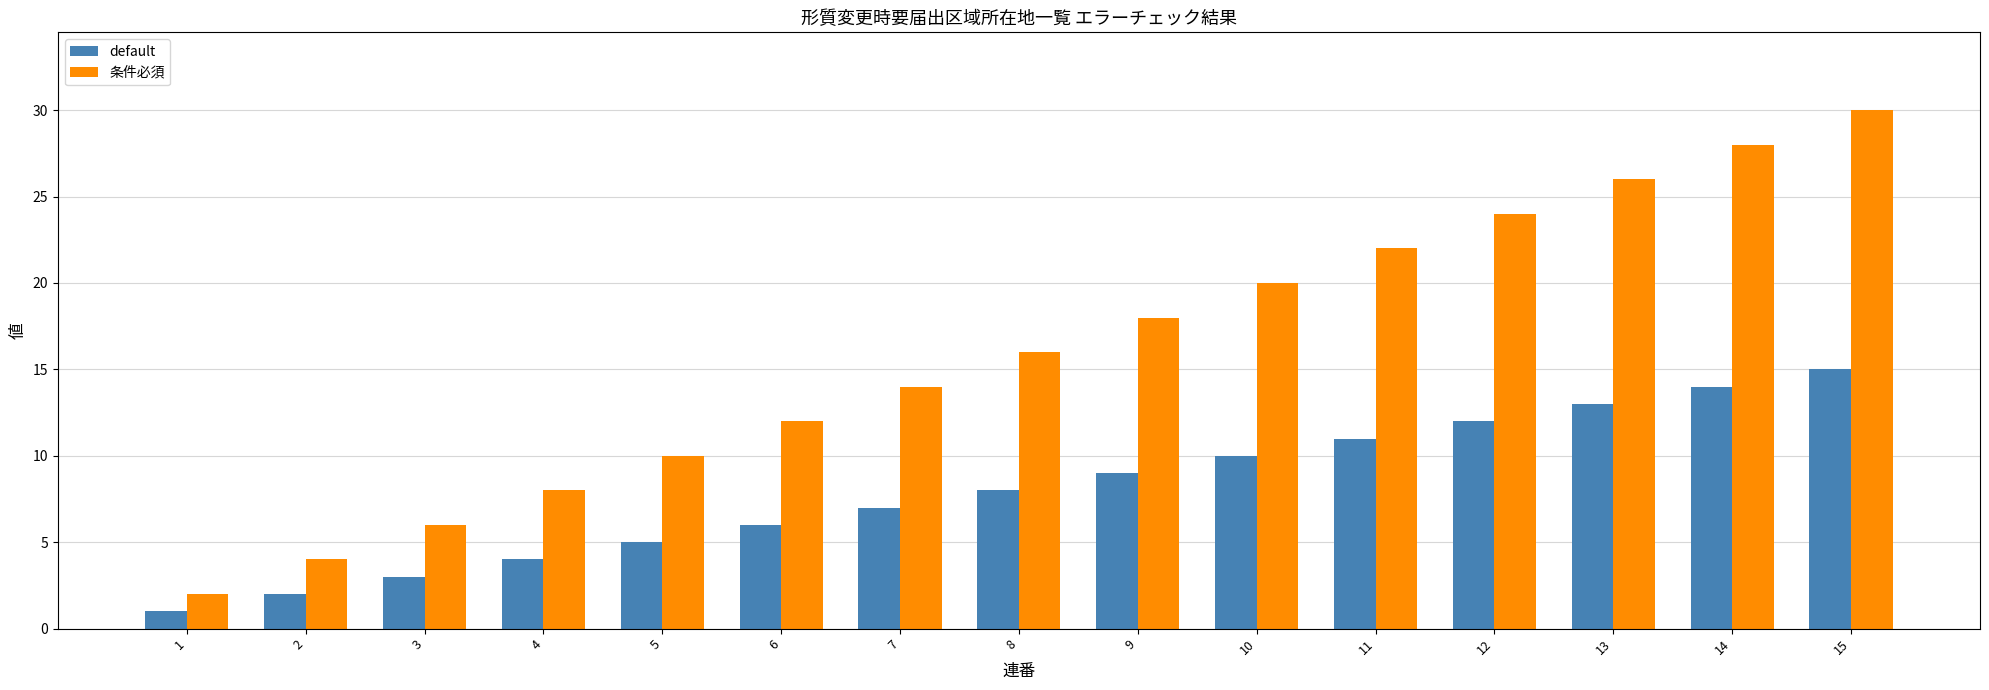

Which series changed the most between 5 and 14?

条件必須